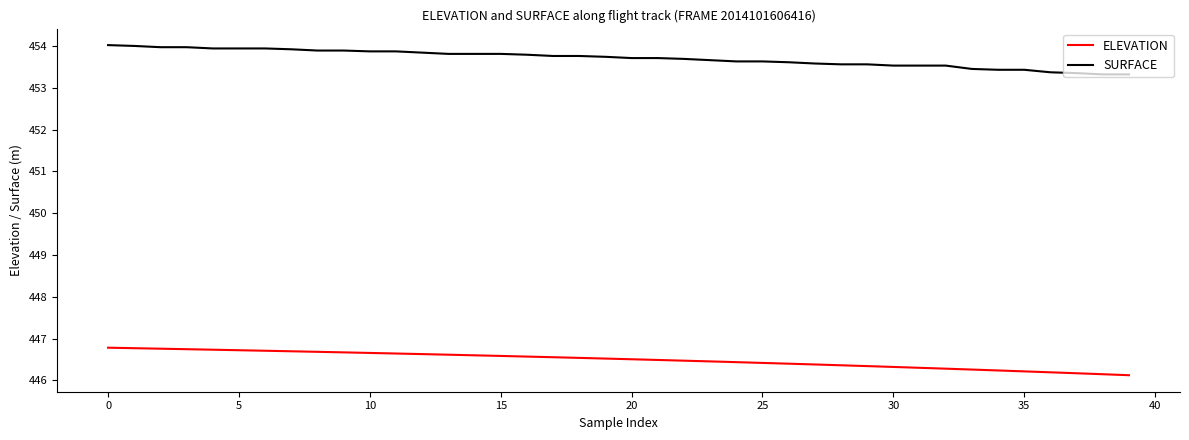

Which series has the widest spread of values?

SURFACE